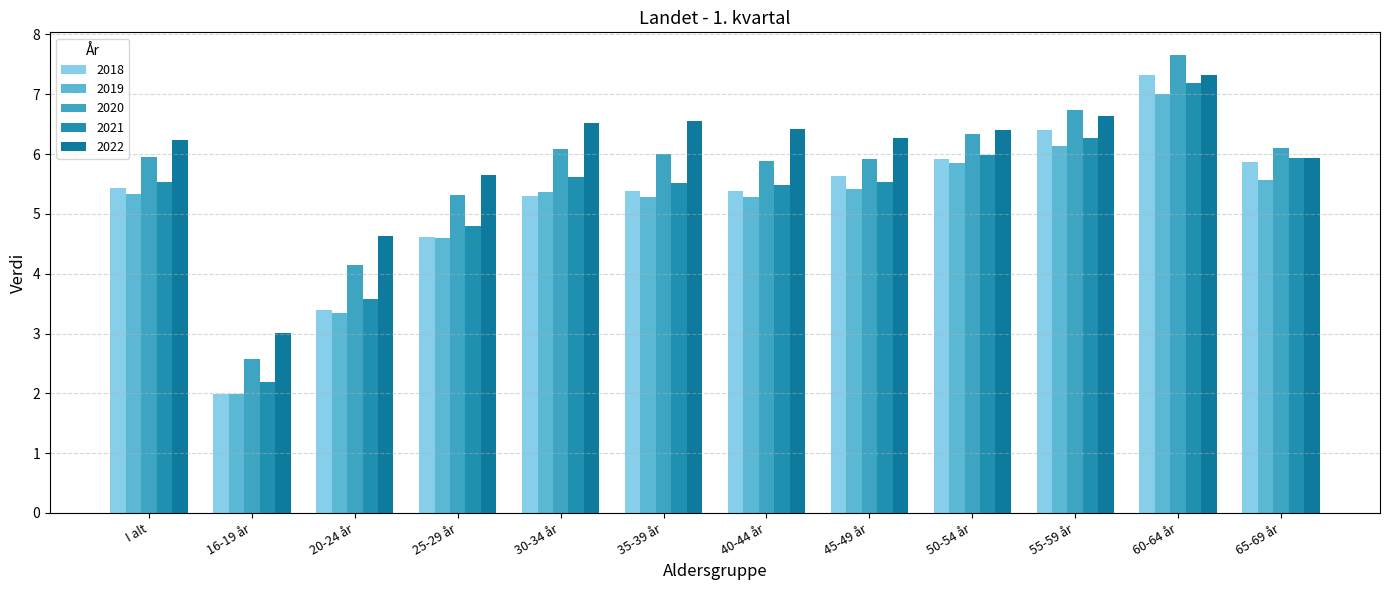

What is the minimum value for 2020?

2.6